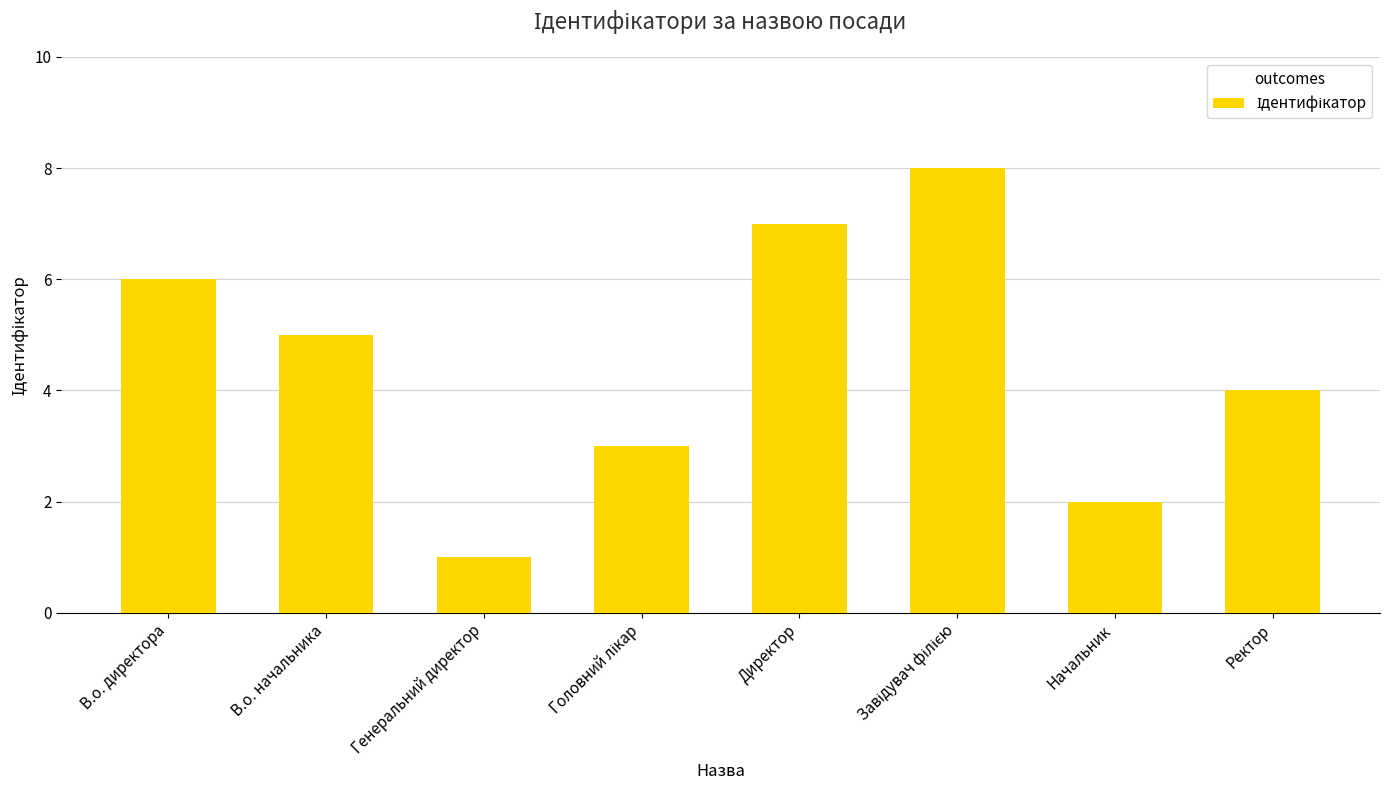

Does the chart contain stacked bars?

No